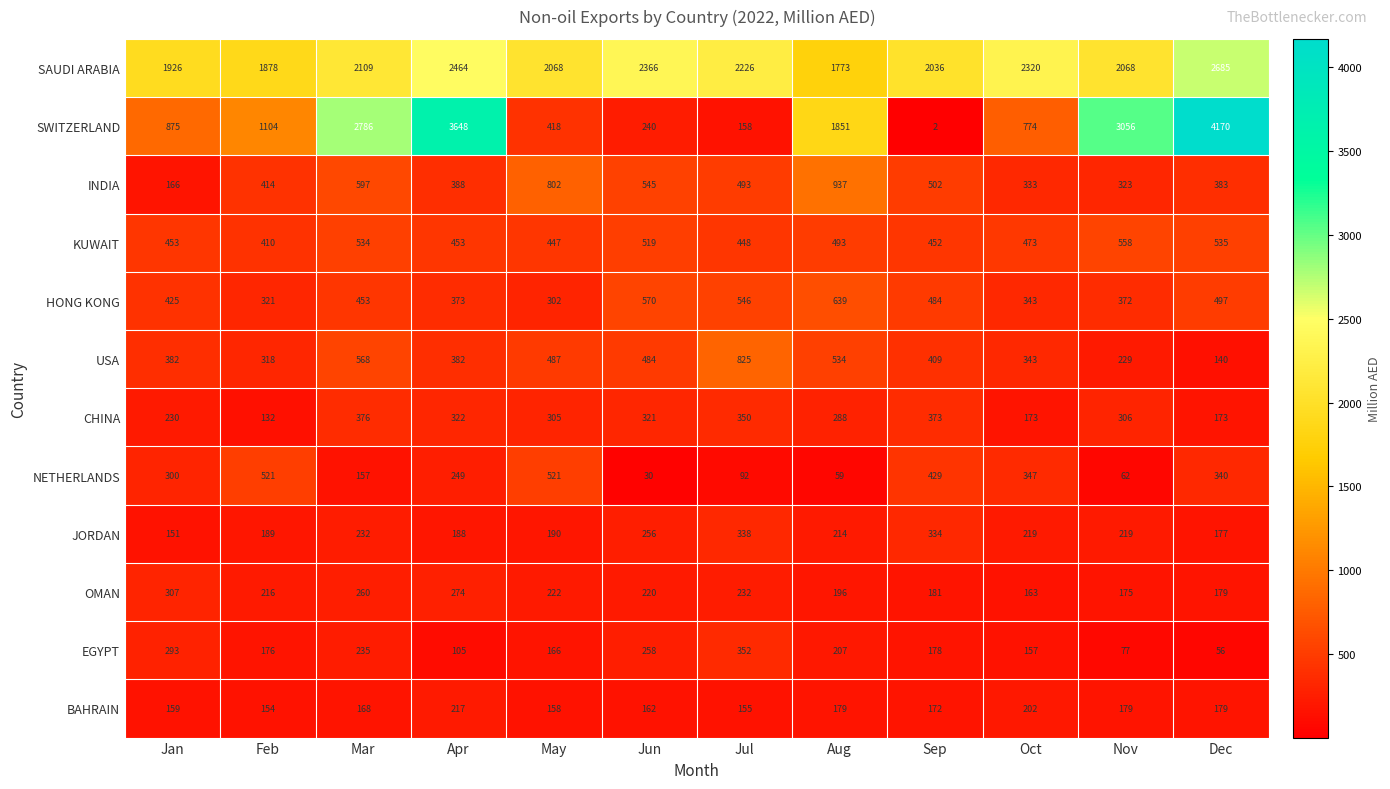

What is the difference between the highest and lowest values at Jan?

1775